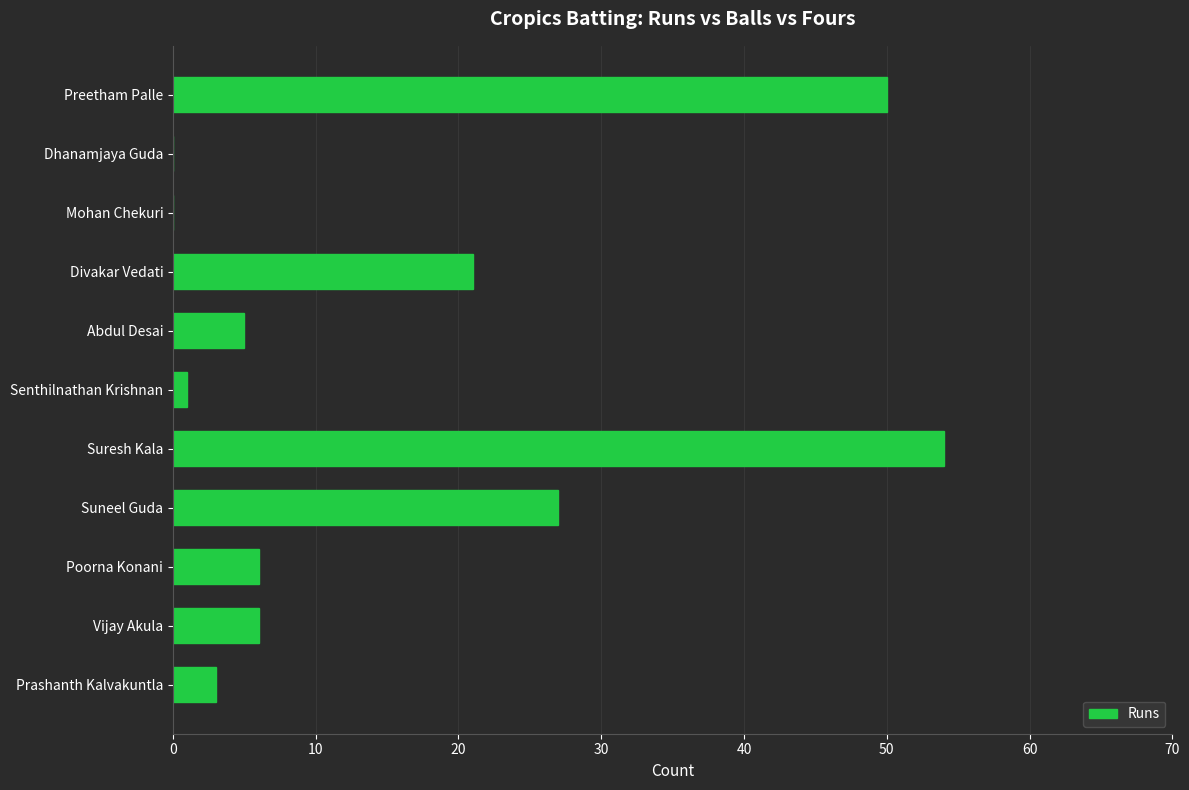

What is the ratio of the value at Suresh Kala to the value at Vijay Akula?

9.0